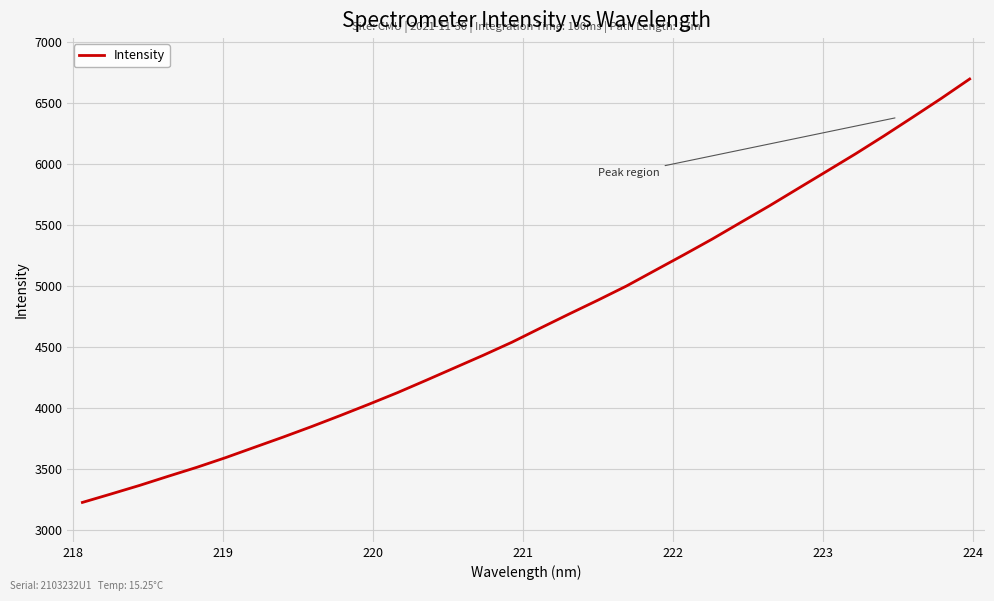

True or false: there are more than 1 points higher than both neighbors.

False